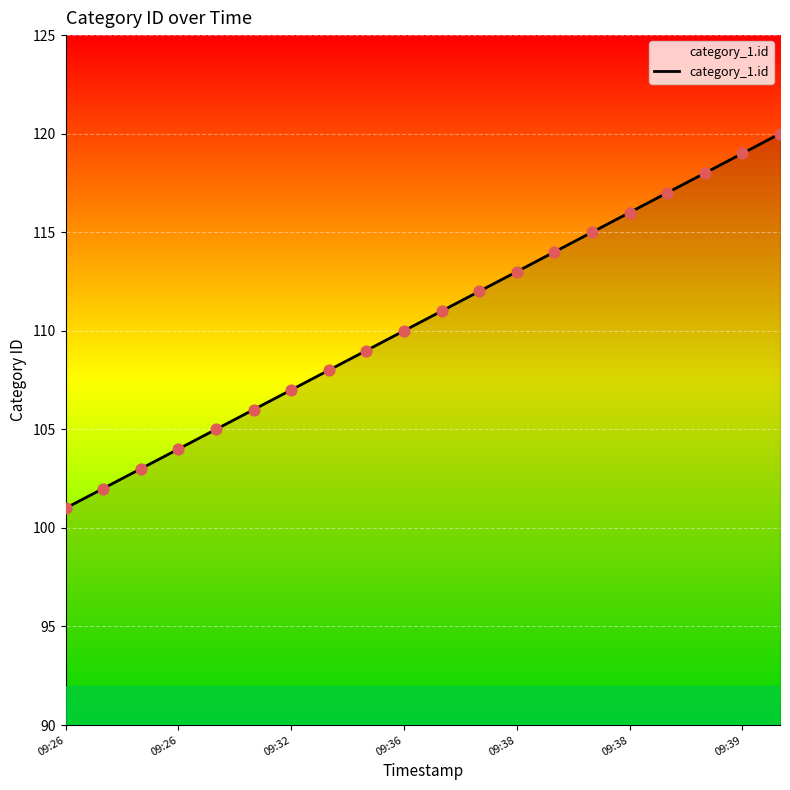

What is the minimum value shown in the chart?

101